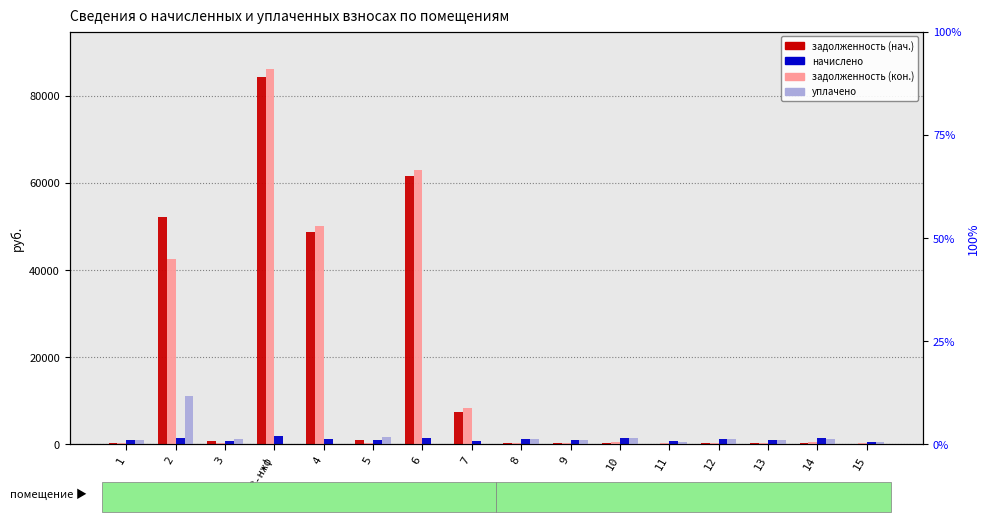

Does the chart contain any negative values?

No